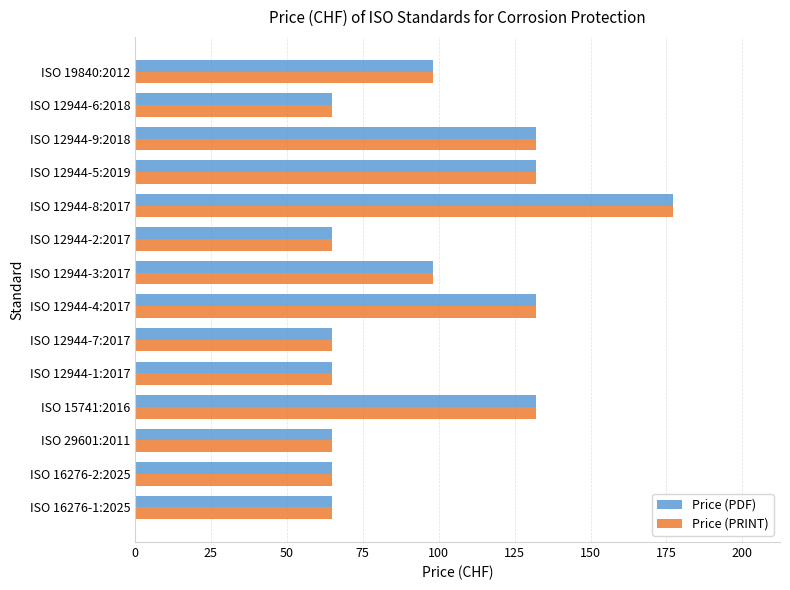

Is it true that Price (PDF) equals 92 at ISO 12944-8:2017?

False